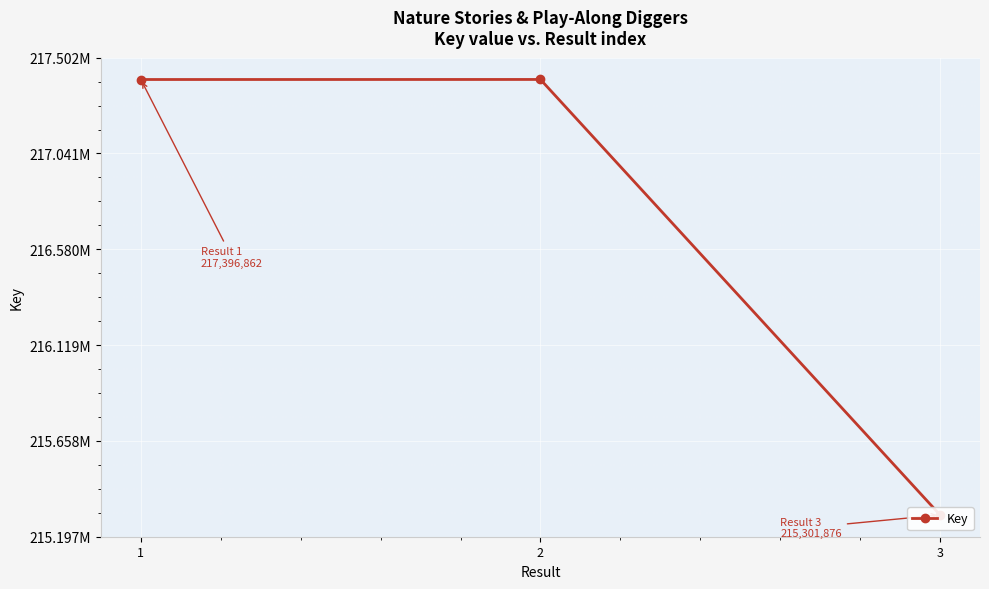

At which label is the value closest to 216349481?

1